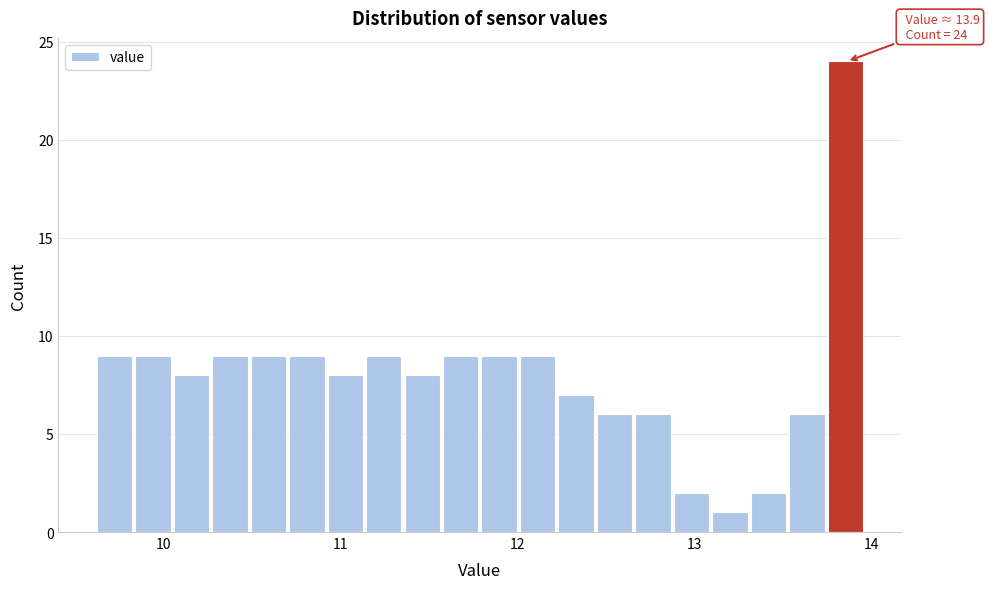

Read against the x-axis, roughly where is the centre of the tallest bar?

13.9